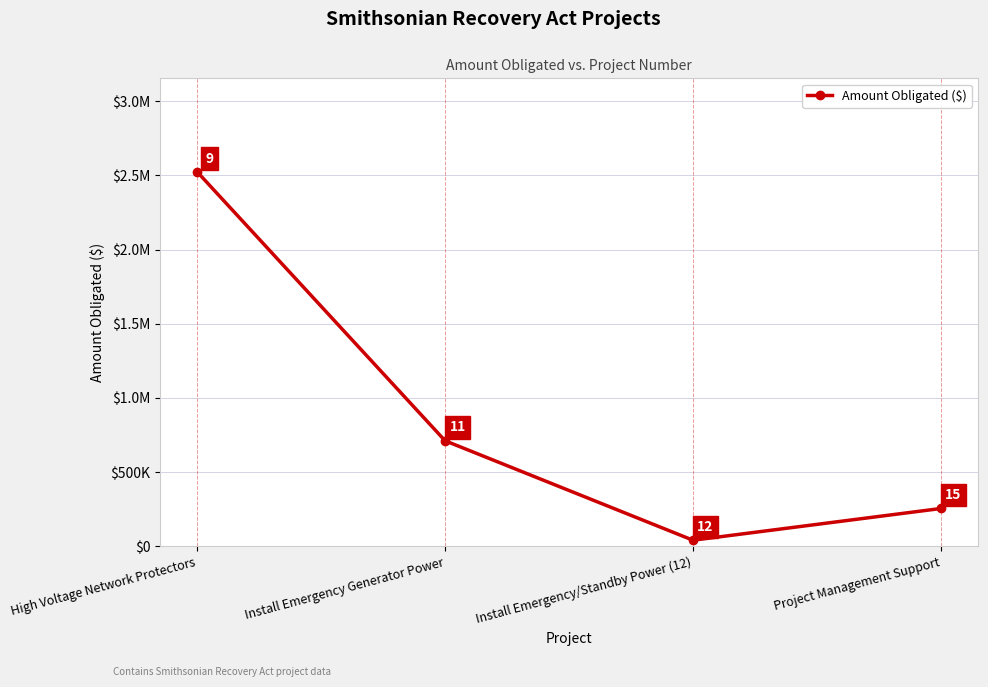

What is the average value?

882804